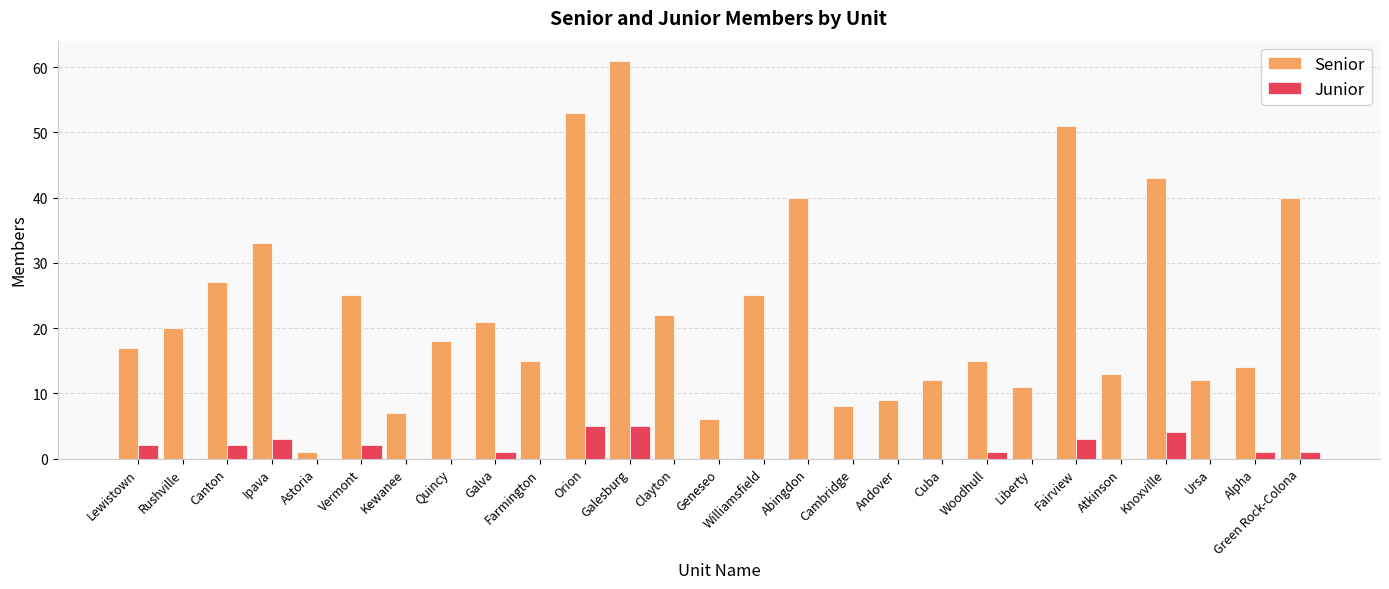

What is the sum of all Junior values?

30